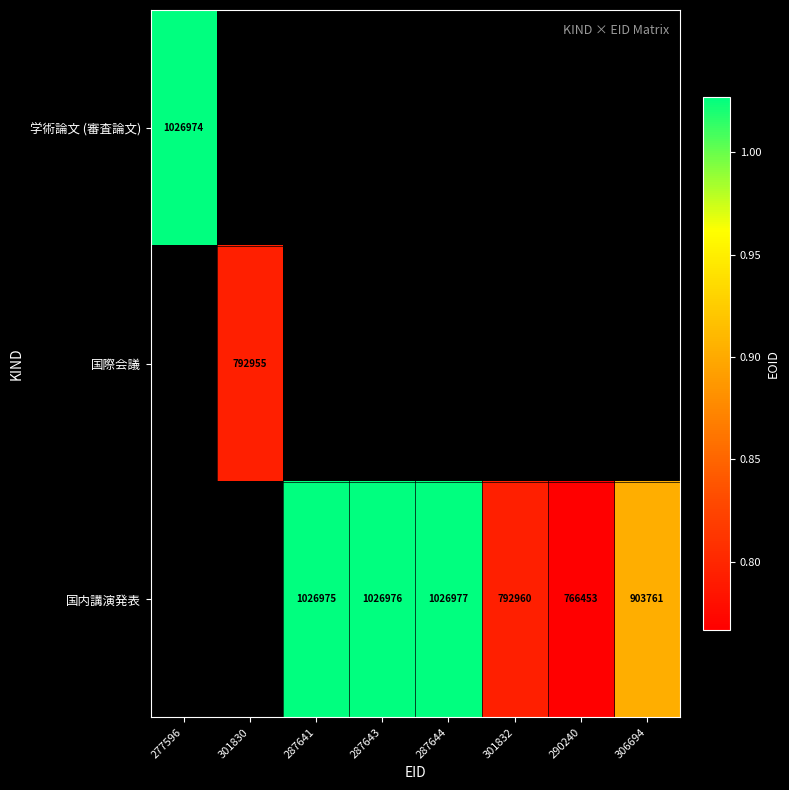

What is the minimum value shown in the chart?

766453.0